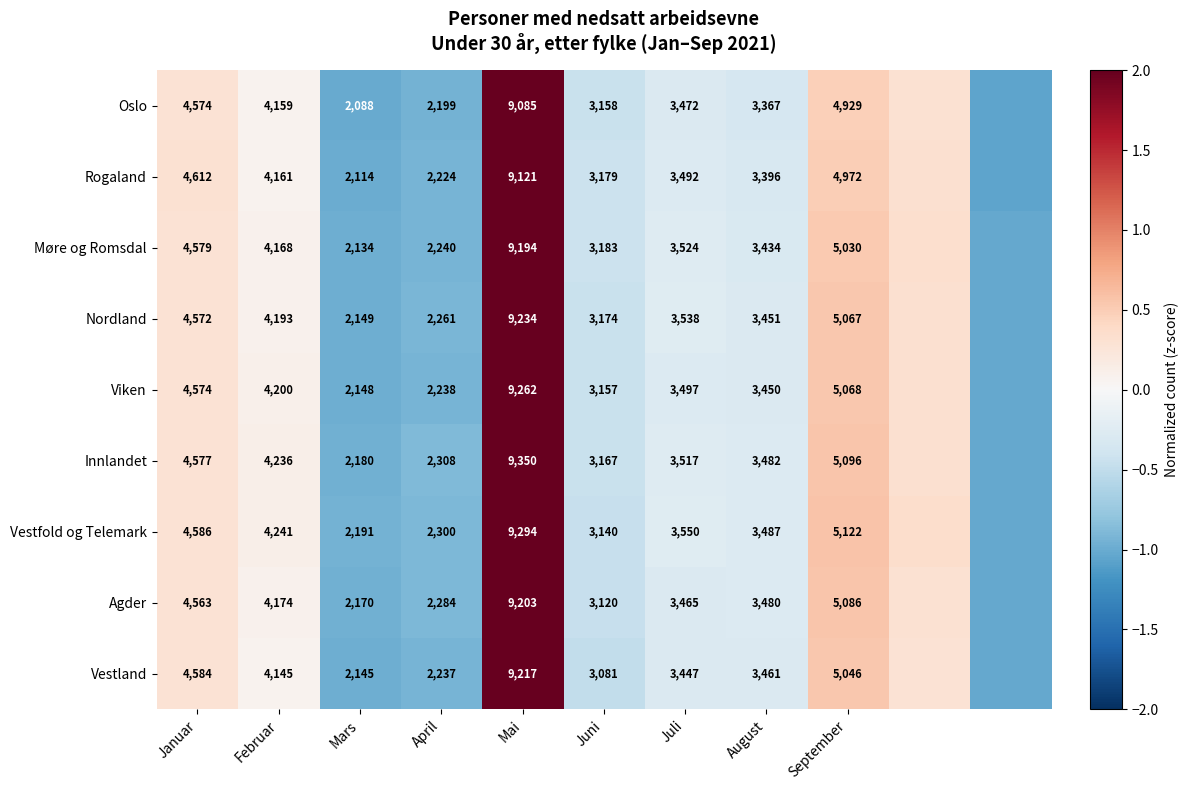

Is it true that Viken equals 0.0 at Februar?

False